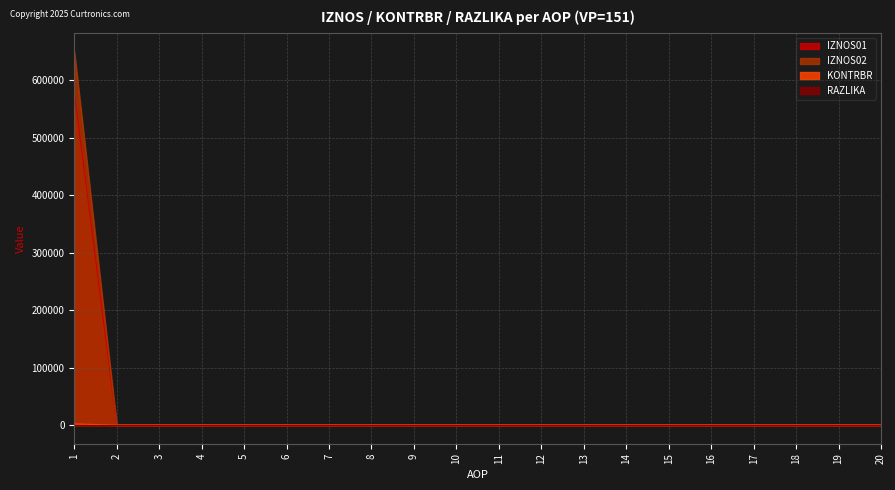

What is the maximum value shown in the chart?

650543.0